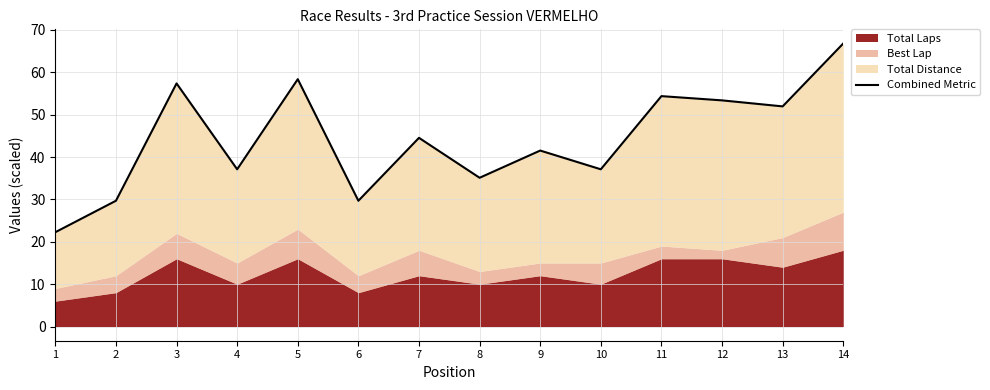

Approximately how many times larger is the value at 3 compared to 6?

1.9